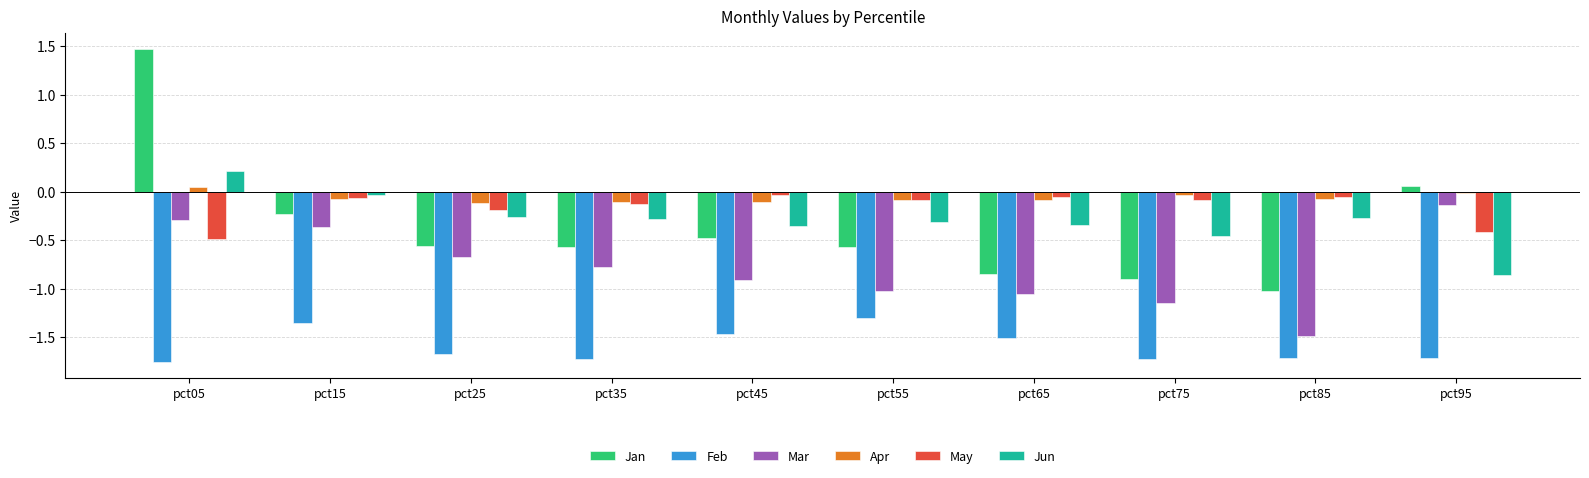

Which series changed the most between pct05 and pct75?

Jan